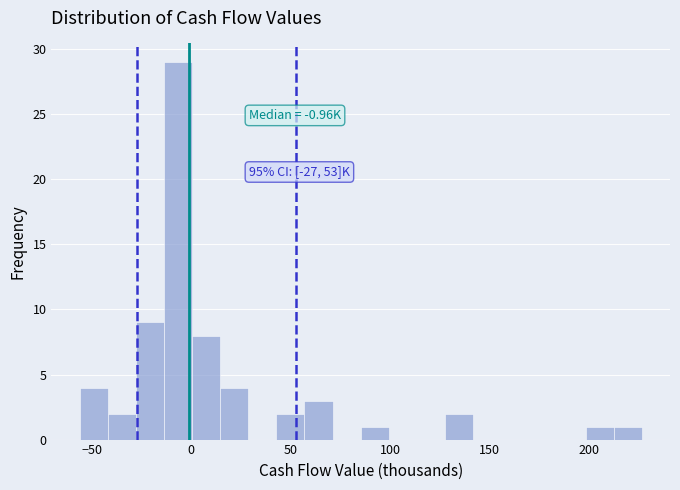

Around what value on the x-axis is the tallest bar? Give the approximate position of its centre, as read against the axis.

-5